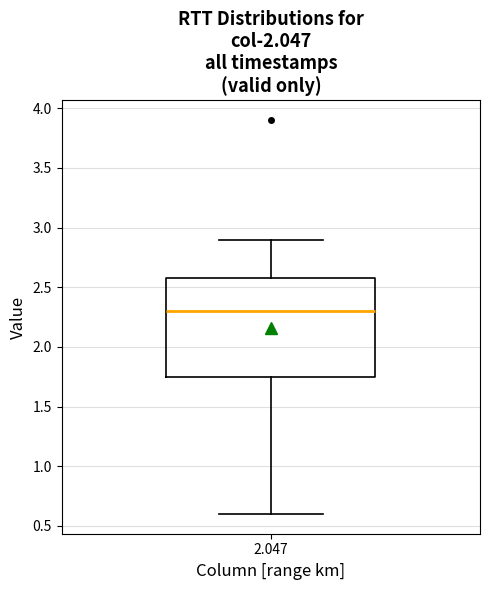

Transcribe this box plot: give where the median line is, the range the box spans, and where the two whiskers end, as read against the y-axis. The values are not printed on the chart, so give them approximately, as read against the axis.

median 2.30, box 1.75 to 2.60, whiskers 0.60 to 2.90